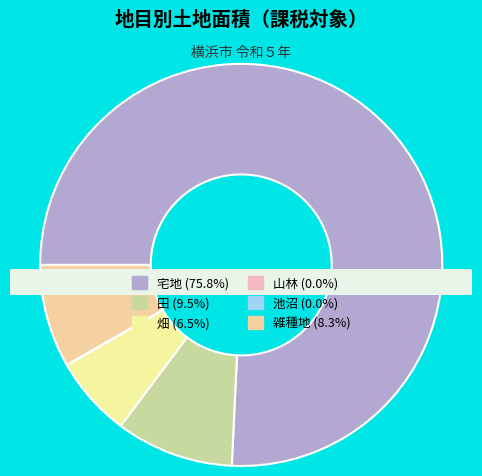

How many slices are in this pie chart?

6